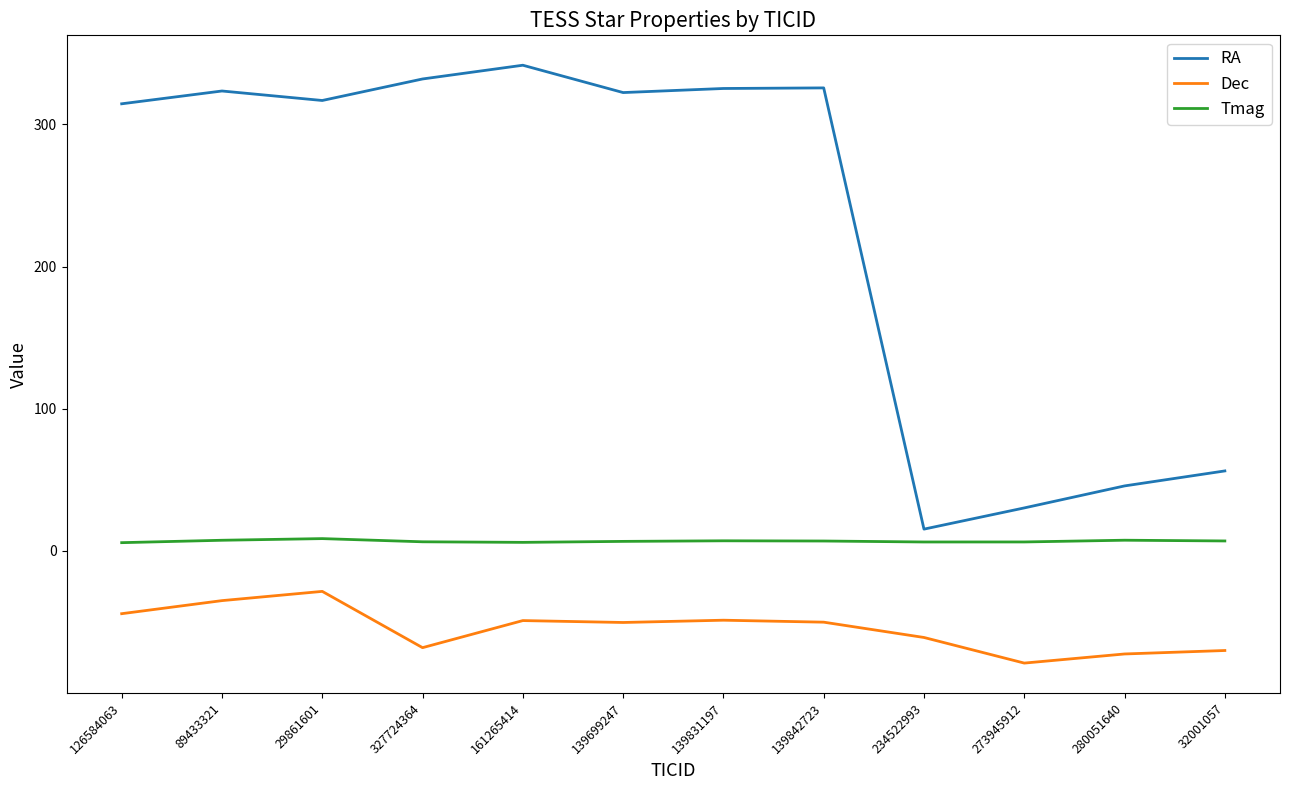

Which series has the largest range (max minus min)?

RA